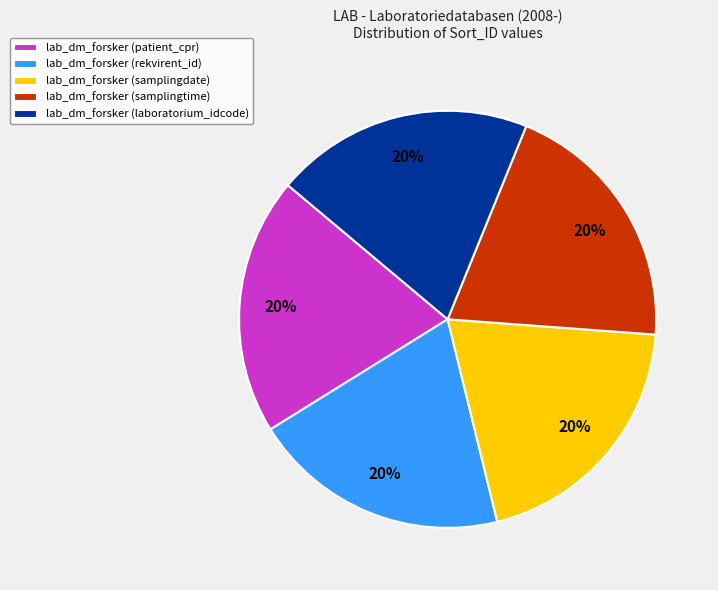

Count the number of slices in the pie.

5